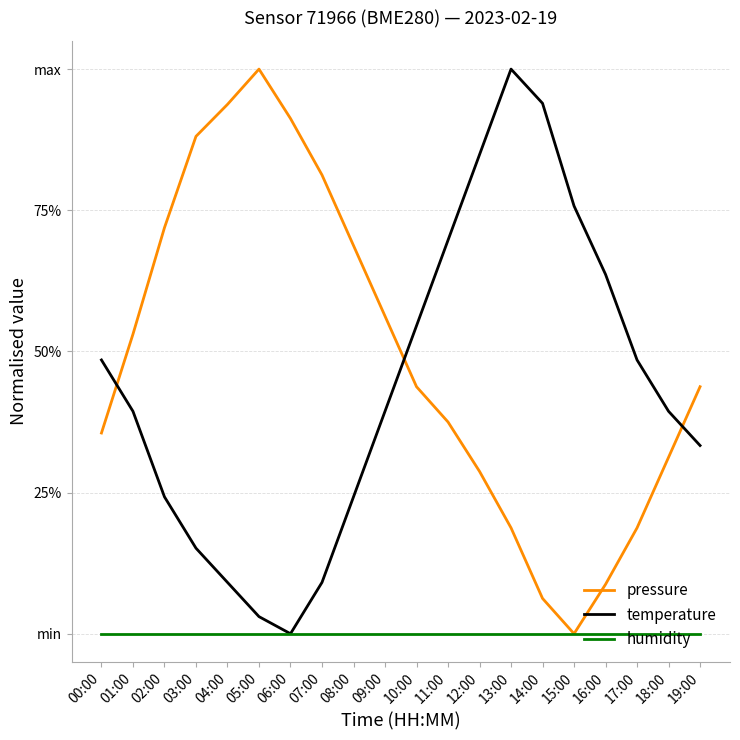

Reading right to left, extract all data points from this chart.

pressure: 19:00=0.4	18:00=0.3	17:00=0.2	16:00=0.1	15:00=0.0	14:00=0.1	13:00=0.2	12:00=0.3	11:00=0.4	10:00=0.4	09:00=0.6	08:00=0.7	07:00=0.8	06:00=0.9	05:00=1.0	04:00=0.9	03:00=0.9	02:00=0.7	01:00=0.5	00:00=0.4
temperature: 19:00=0.3	18:00=0.4	17:00=0.5	16:00=0.6	15:00=0.8	14:00=0.9	13:00=1.0	12:00=0.8	11:00=0.7	10:00=0.5	09:00=0.4	08:00=0.2	07:00=0.1	06:00=0.0	05:00=0.0	04:00=0.1	03:00=0.2	02:00=0.2	01:00=0.4	00:00=0.5
humidity: 19:00=0.0	18:00=0.0	17:00=0.0	16:00=0.0	15:00=0.0	14:00=0.0	13:00=0.0	12:00=0.0	11:00=0.0	10:00=0.0	09:00=0.0	08:00=0.0	07:00=0.0	06:00=0.0	05:00=0.0	04:00=0.0	03:00=0.0	02:00=0.0	01:00=0.0	00:00=0.0